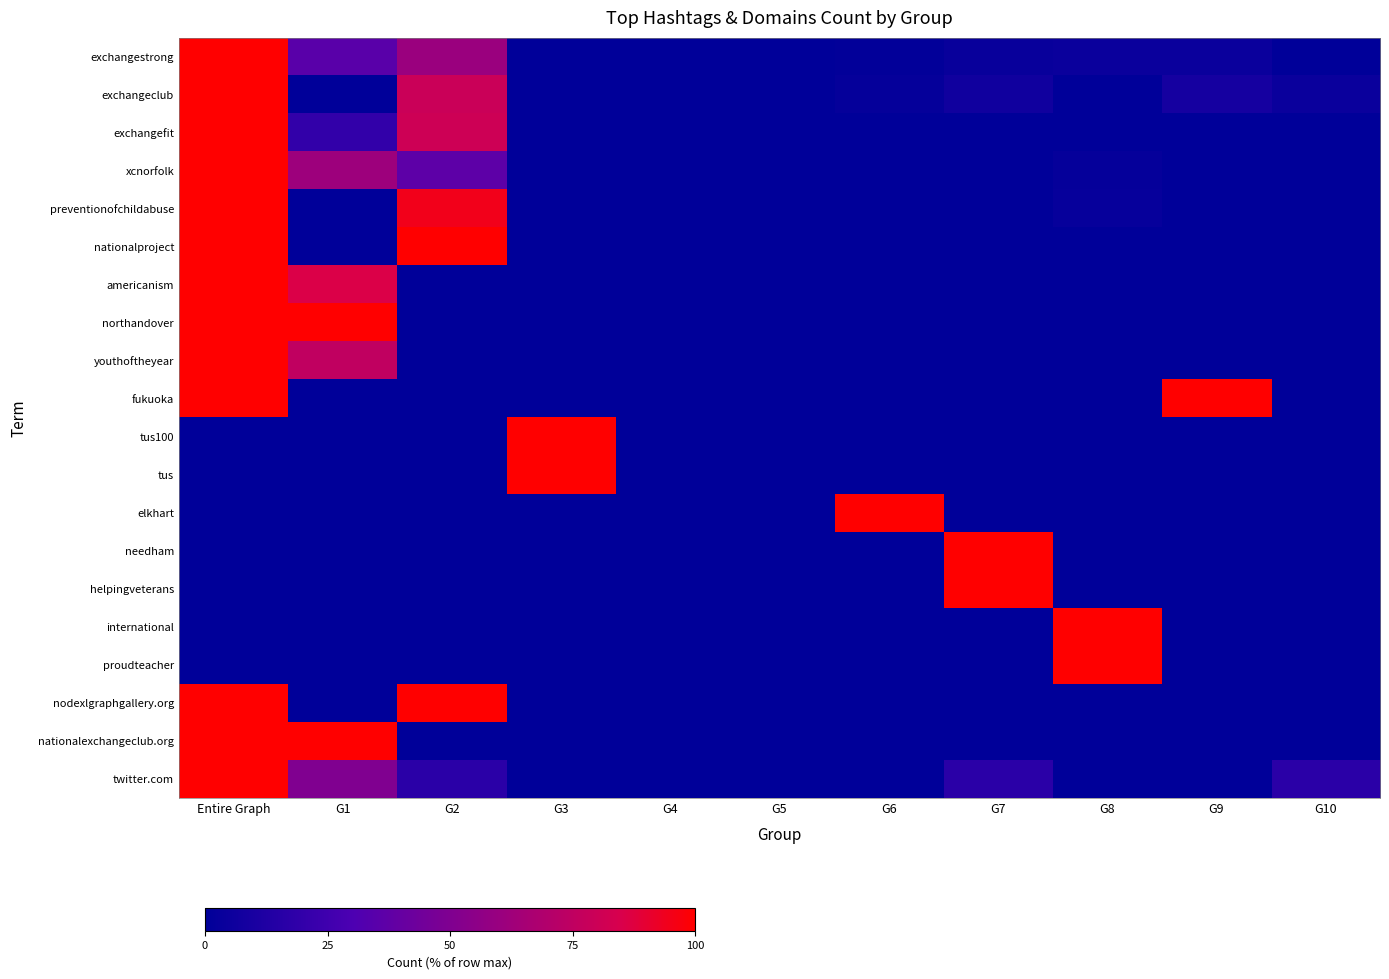

At how many categories does at least one series exceed 34?

8